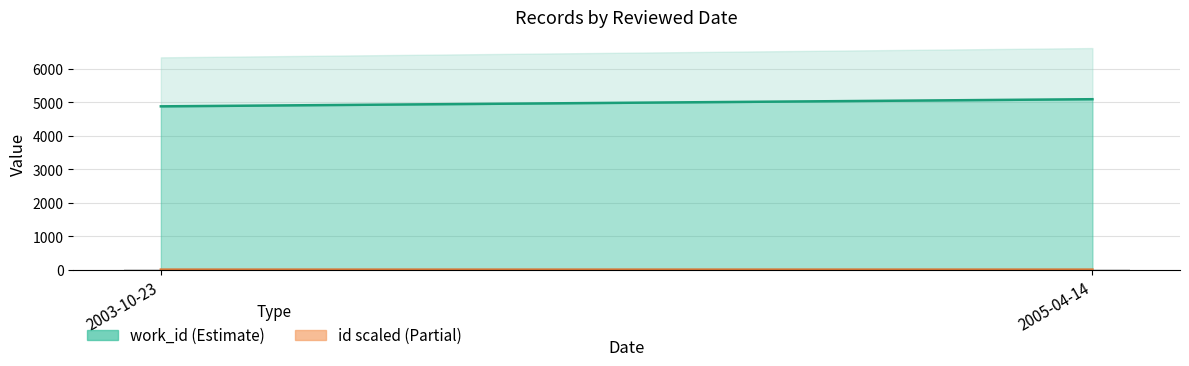

What is the sum of all values?

12.5